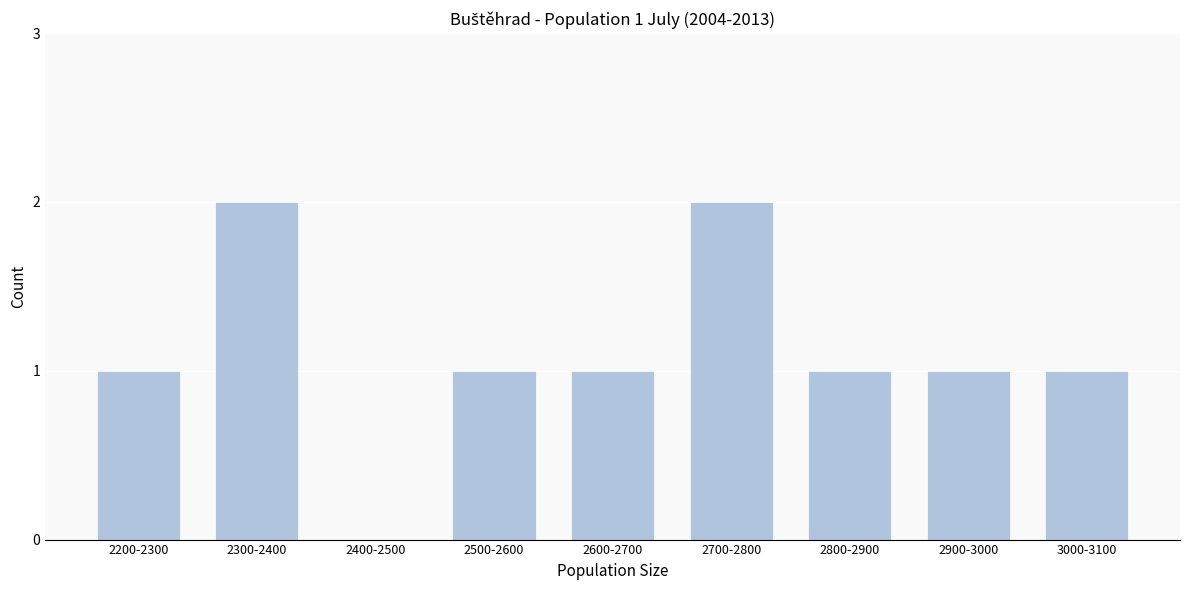

Reading left to right, list all the values displayed in this chart.

2200-2300=1	2300-2400=2	2400-2500=0	2500-2600=1	2600-2700=1	2700-2800=2	2800-2900=1	2900-3000=1	3000-3100=1